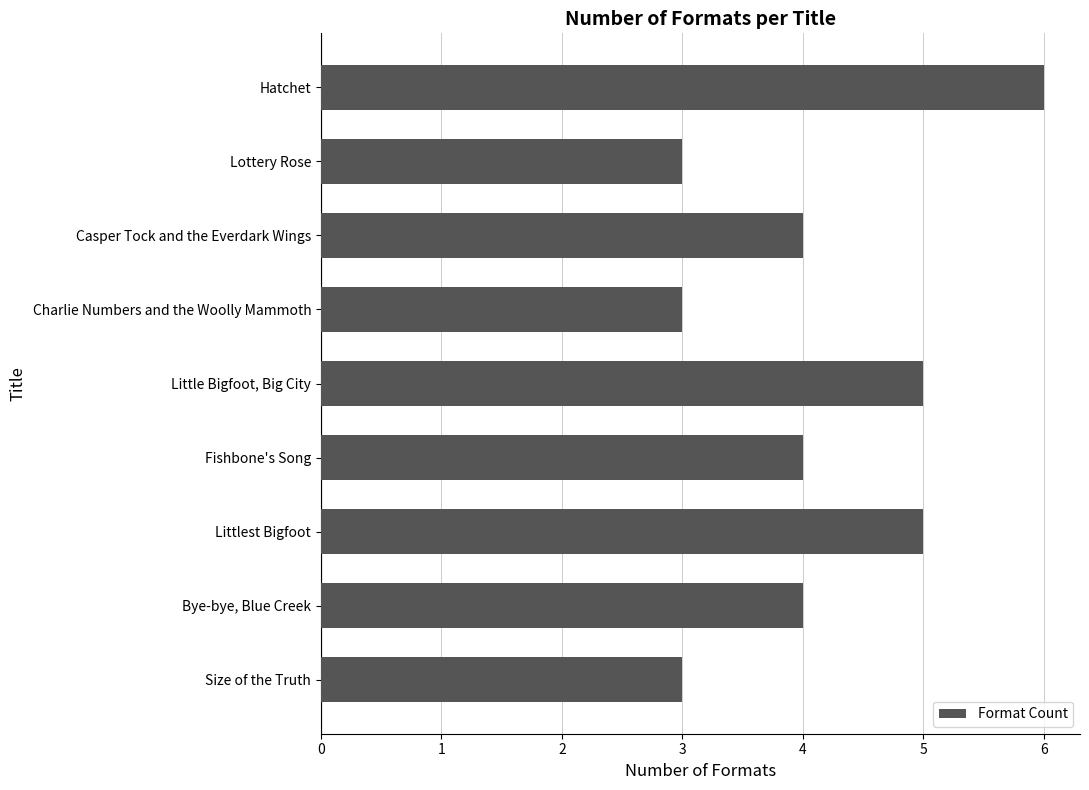

What position from the top is Littlest Bigfoot?

7